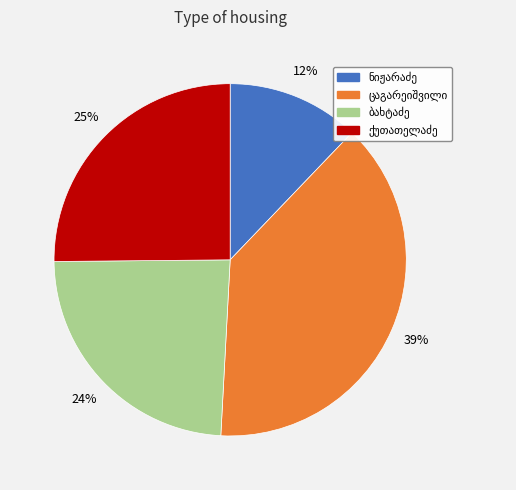

How many segments does this pie chart have?

4